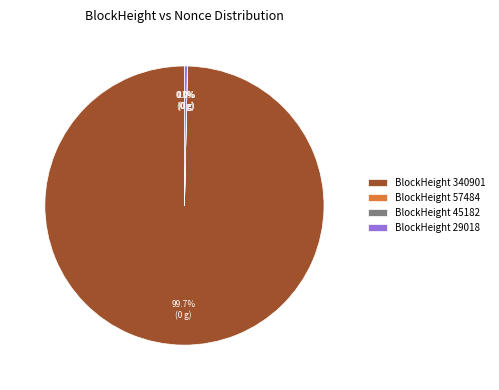

To the nearest percent, what portion does 340901 represent?

100%